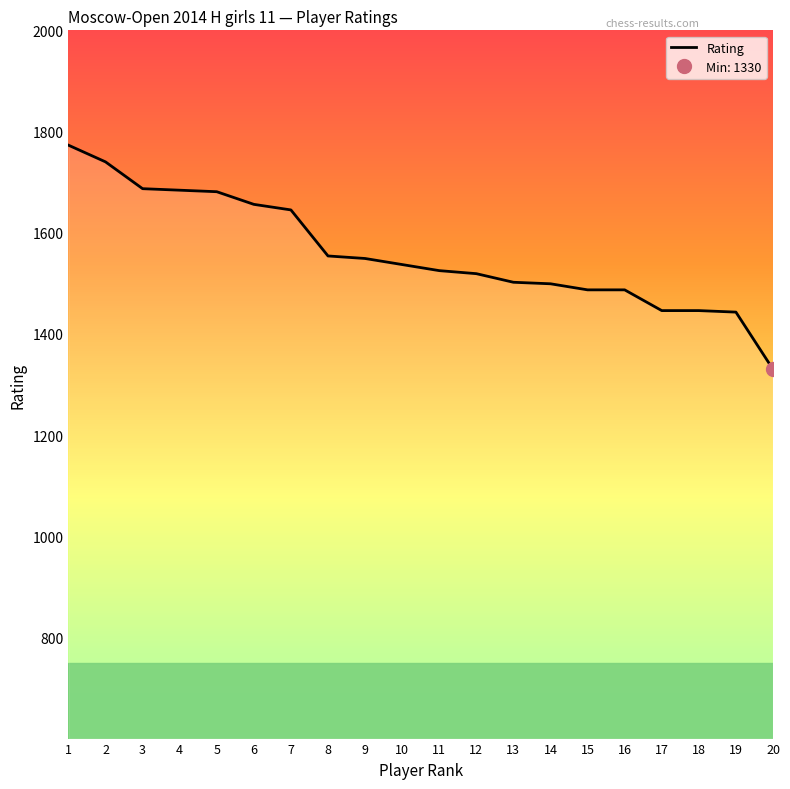

Reading left to right, what are all the values shown in this chart?

1773	1740	1687	1684	1681	1656	1645	1554	1549	1537	1525	1519	1502	1499	1487	1487	1446	1446	1443	1330